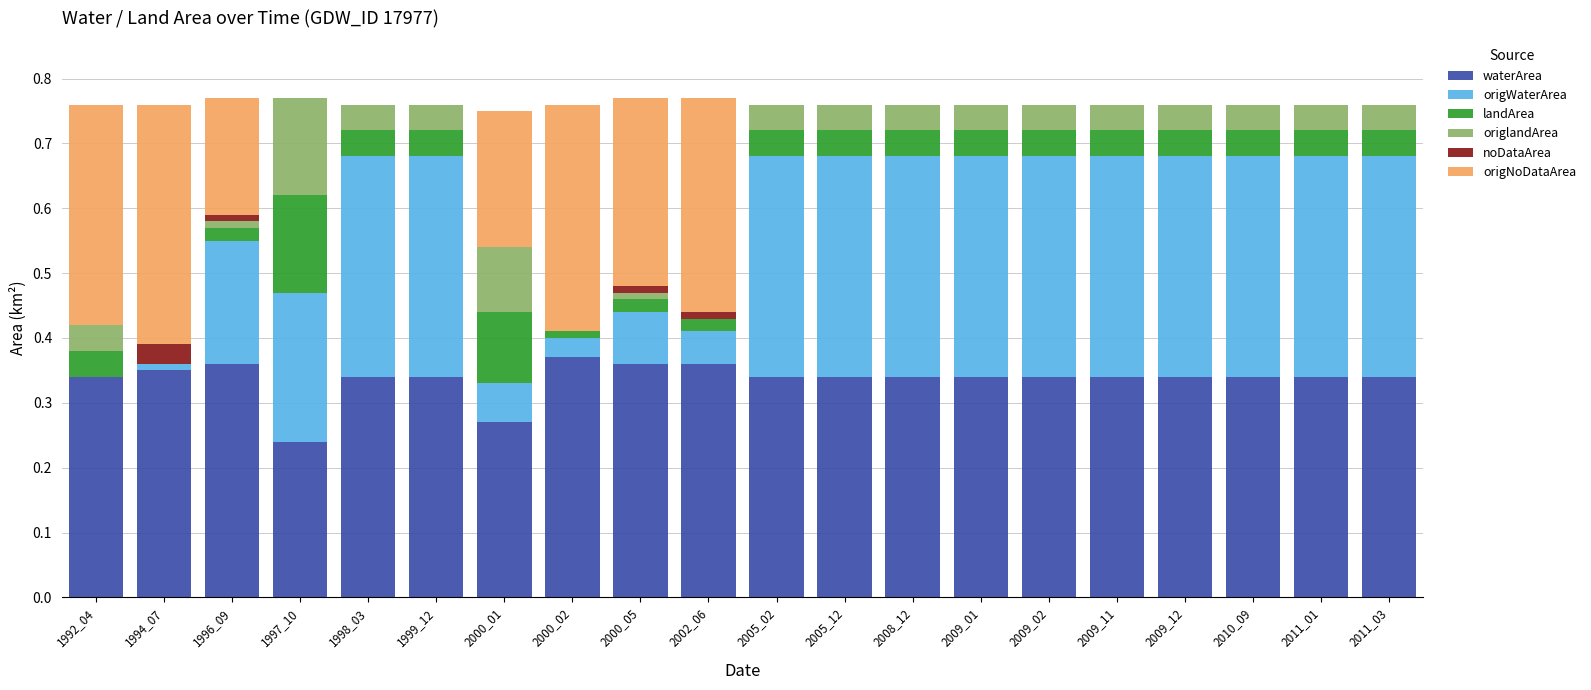

What is the total value across all series at 2009_11?

0.8